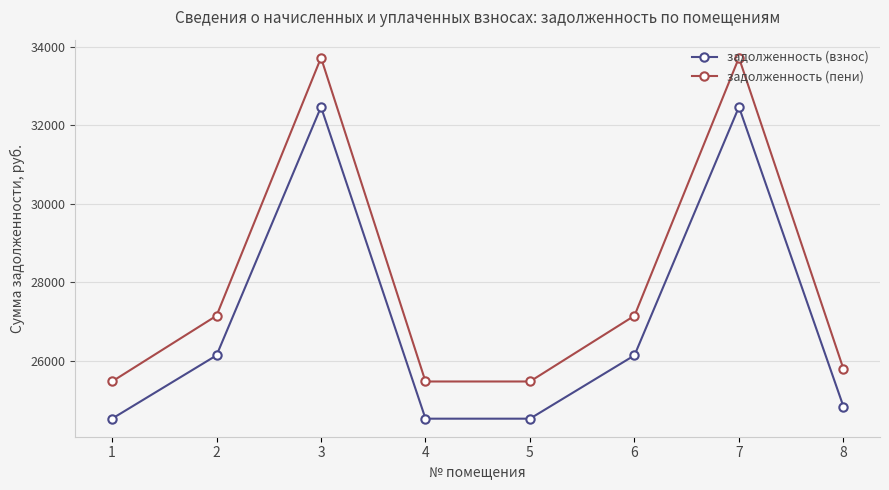

Is it true that задолженность (взнос) equals 6631.5 at 8?

False